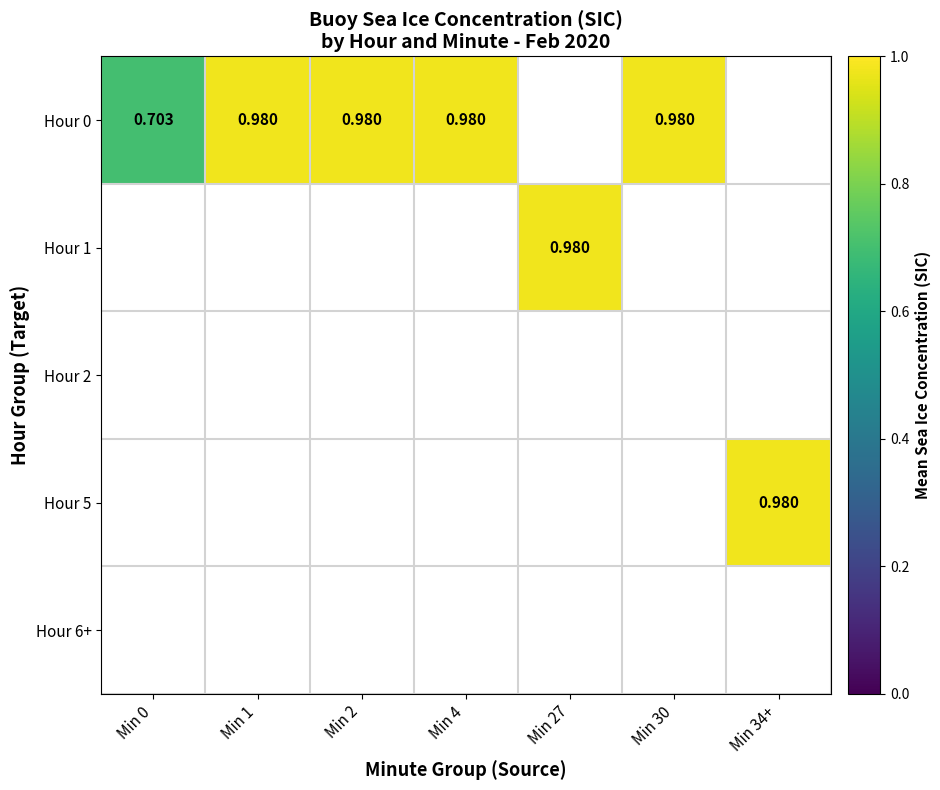

At how many categories does at least one series exceed 0?

7